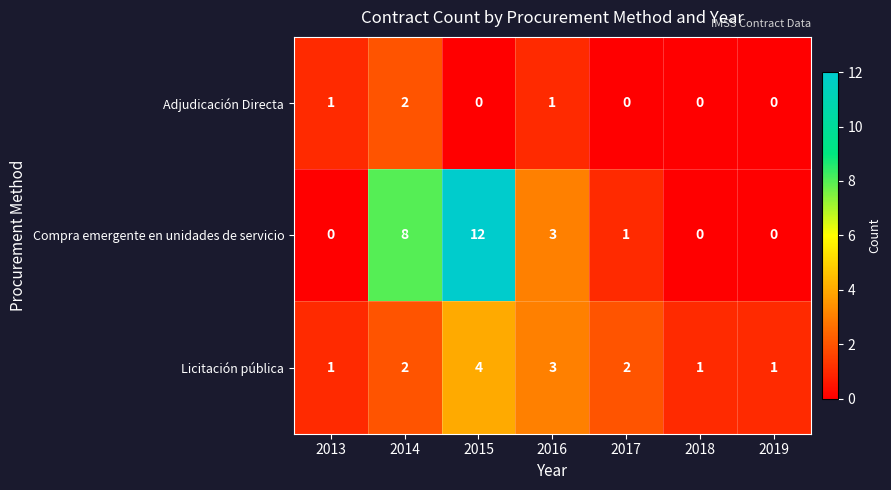

Is it true that Compra emergente en unidades de servicio equals 1 at 2017?

True